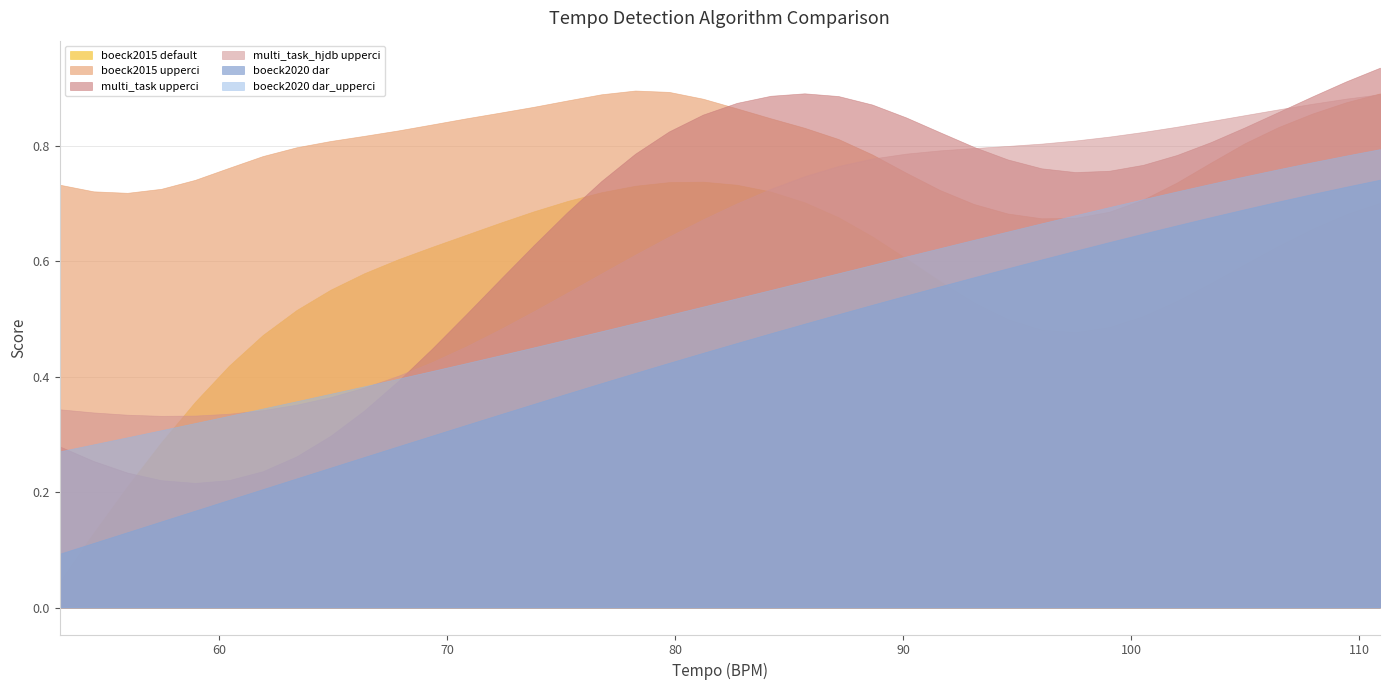

The value of boeck2015 default at 66.36363636363636 is 0.9. True or false?

False